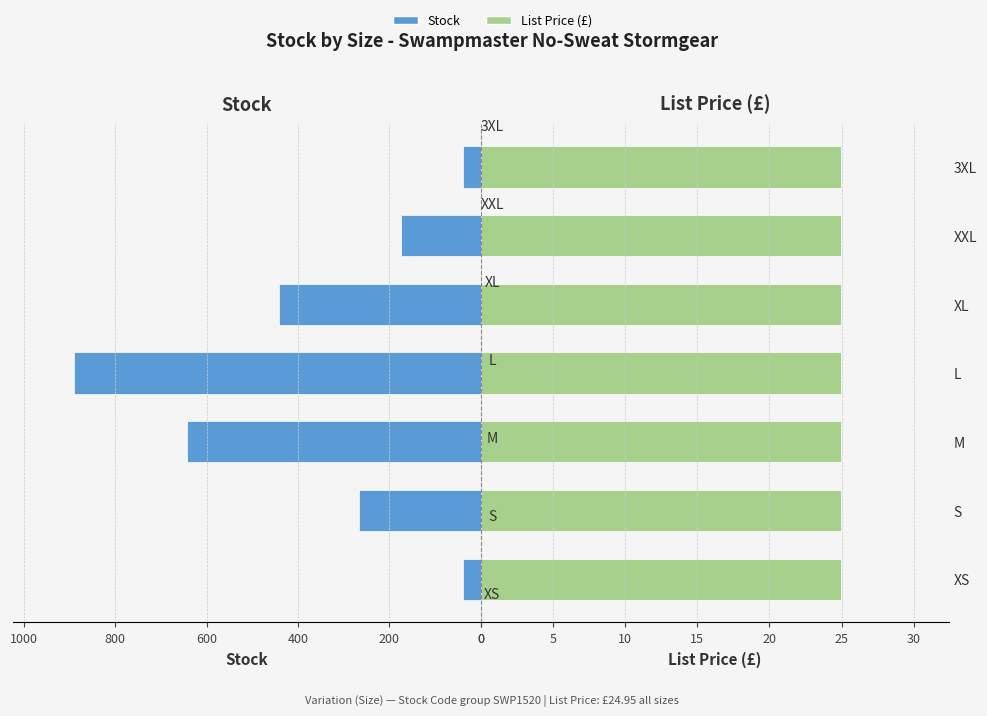

How many bars are there in each group?

2